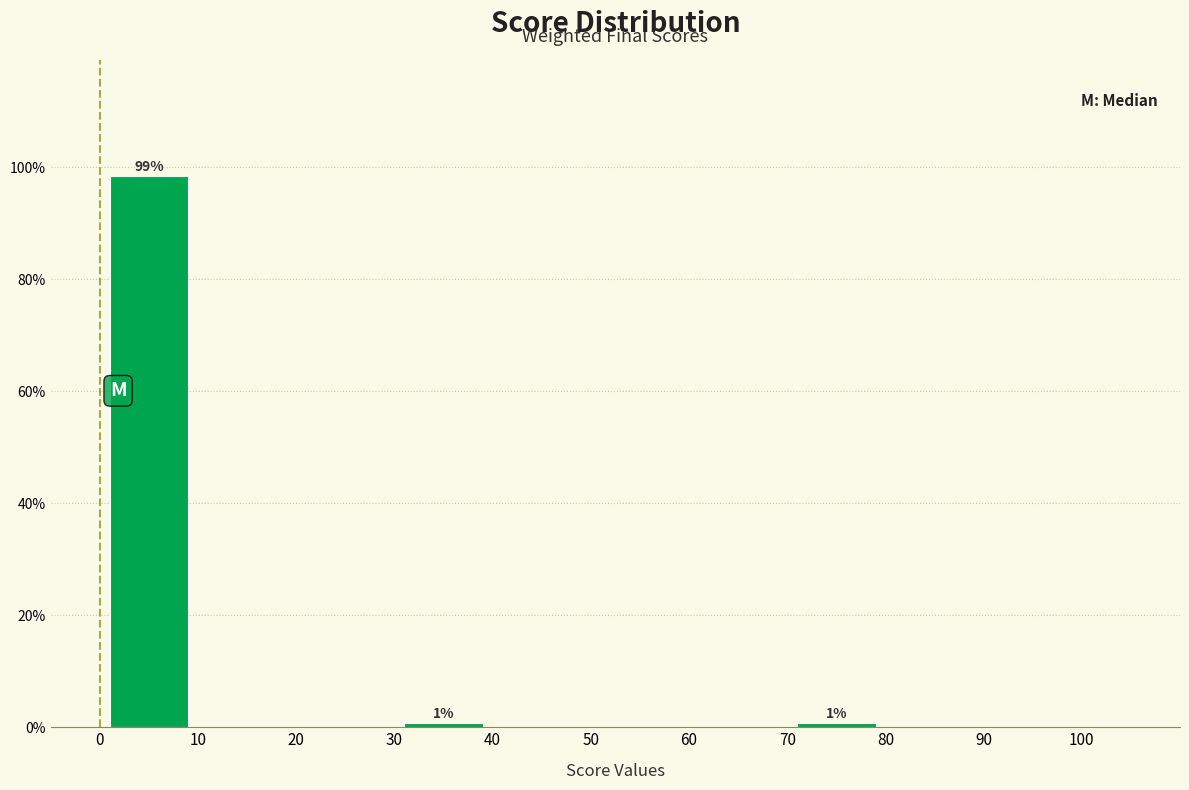

Over which range of the x-axis is the bar tallest?

0 to 10